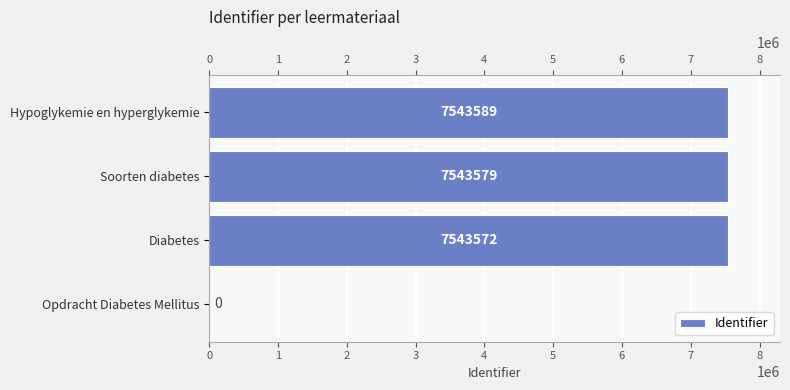

True or false: the data shows 7543572 at Diabetes.

True